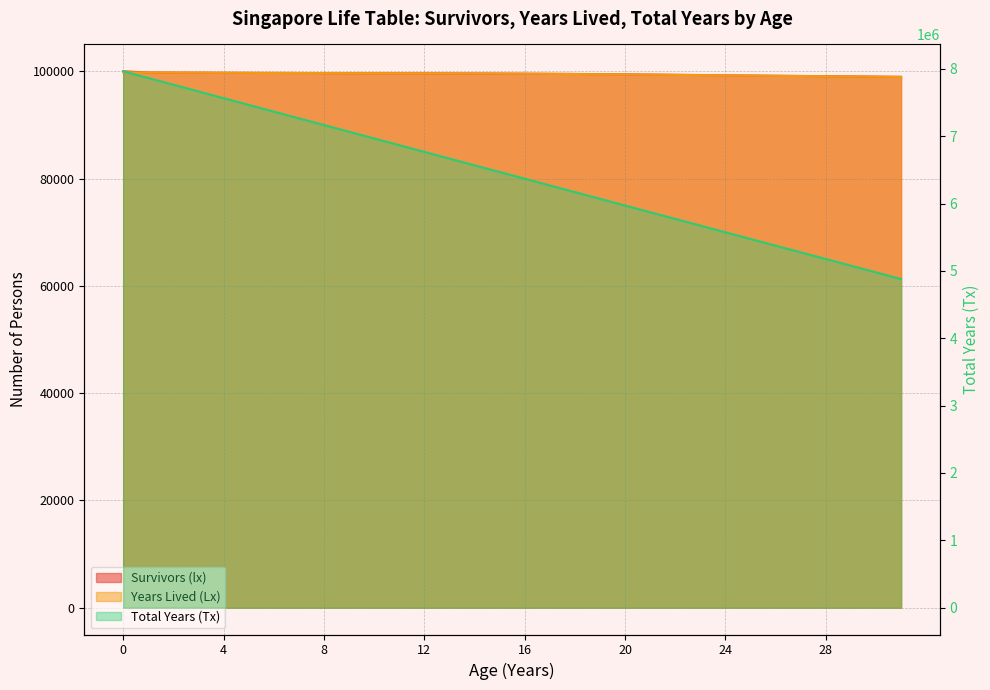

True or false: Total Years (Tx) (line) has a value of 5970436 at 20.

True